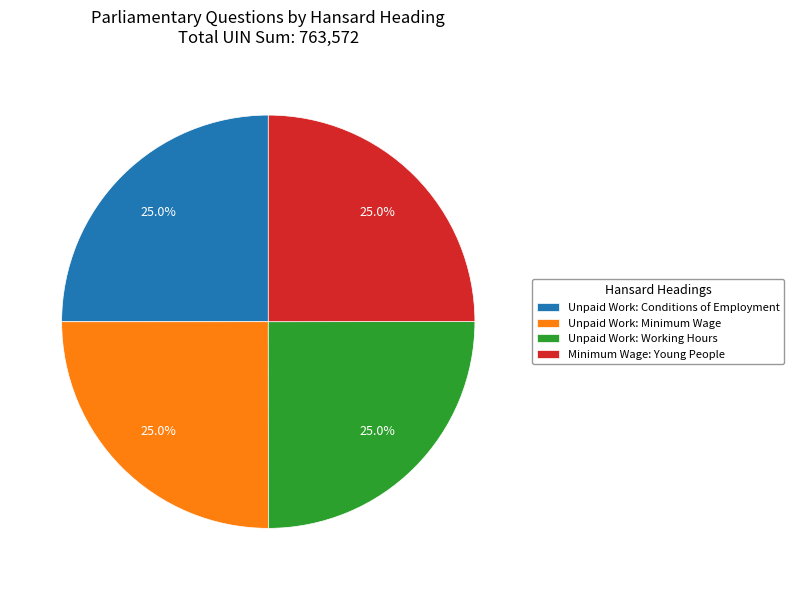

The Minimum Wage: Young People slice represents 18% of the pie. True or false?

False